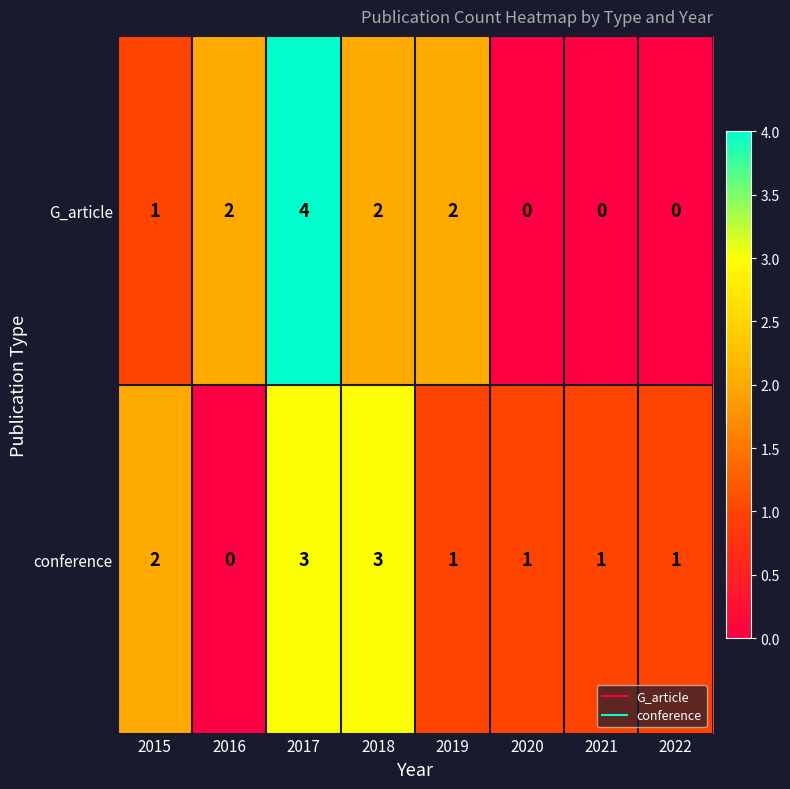

Count the number of data series in this chart.

2